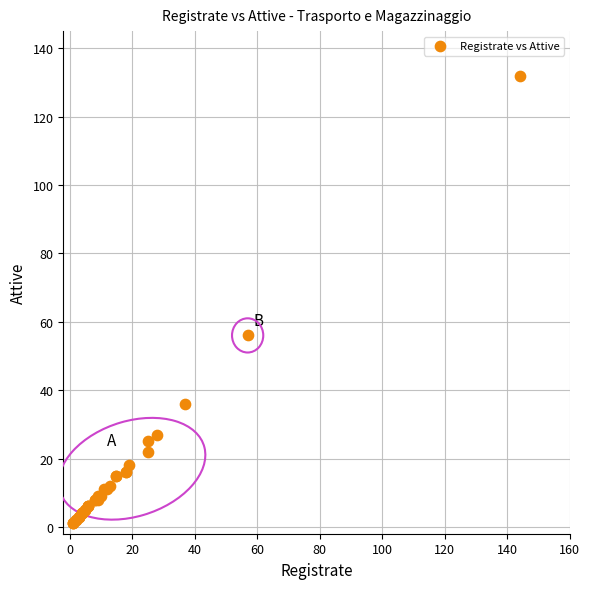

What Y value in the scatter plot is closest to 66?

56